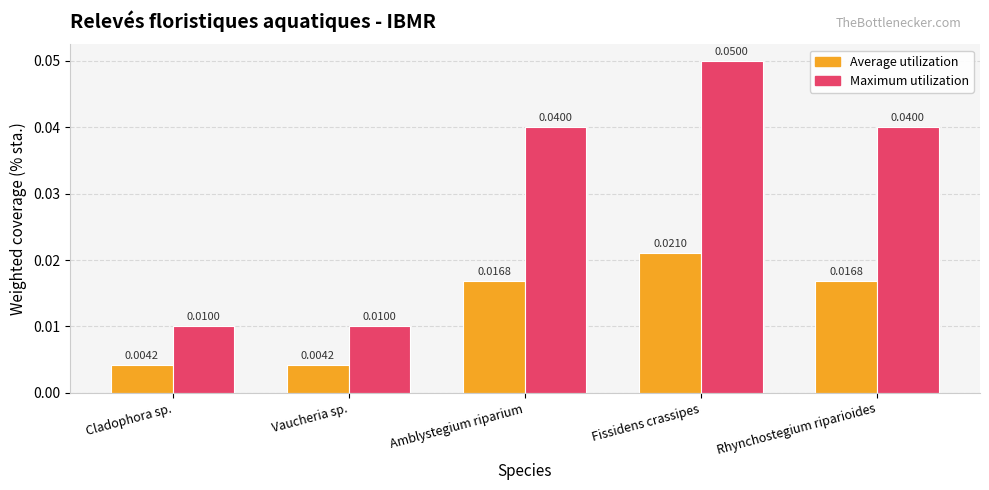

At which category is the sum across all series the highest?

Fissidens crassipes